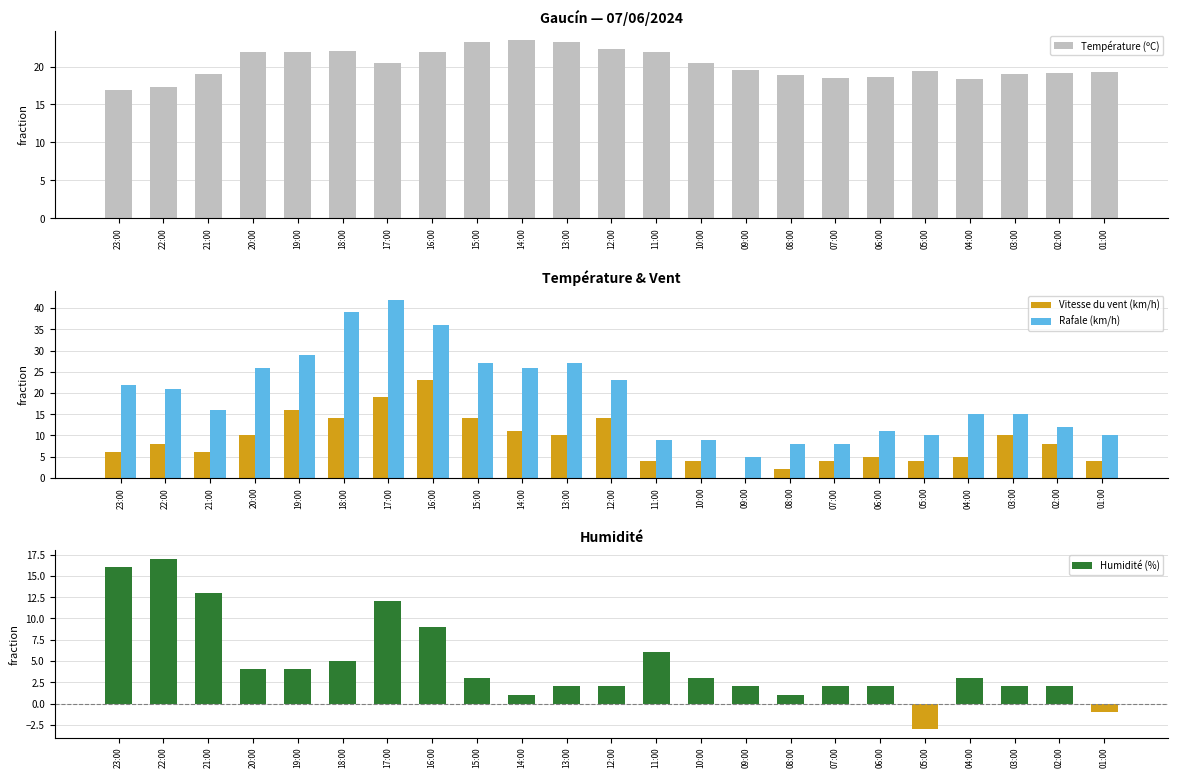

How many categories are shown in the chart?

23